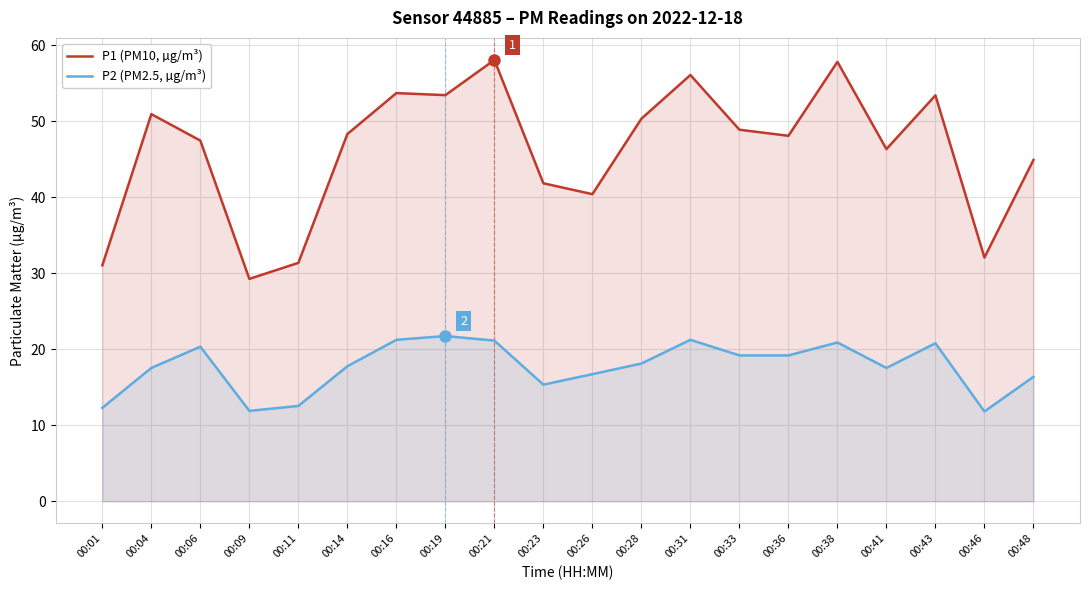

Rank the series by their maximum value, from highest to lowest.

P1 (PM10, µg/m³), P2 (PM2.5, µg/m³)